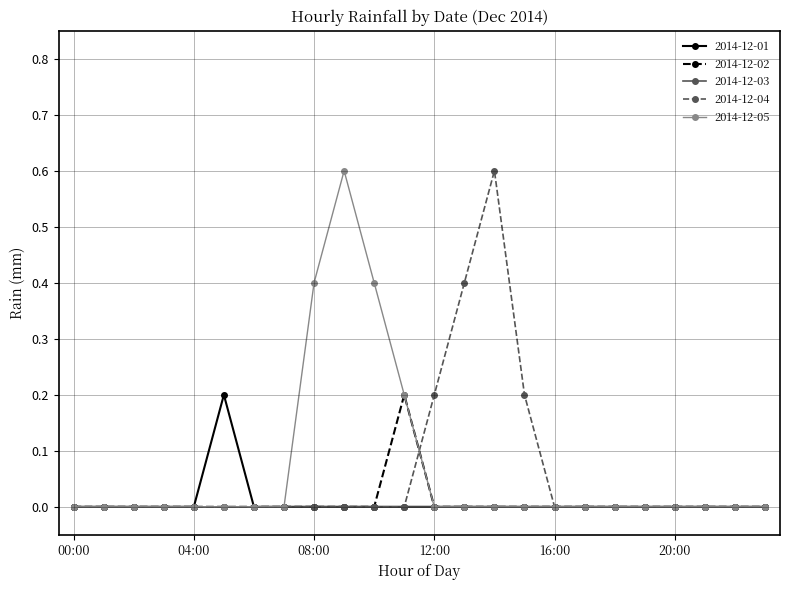

What is the value of the 2014-12-04 point at the 13th from the left?

0.2